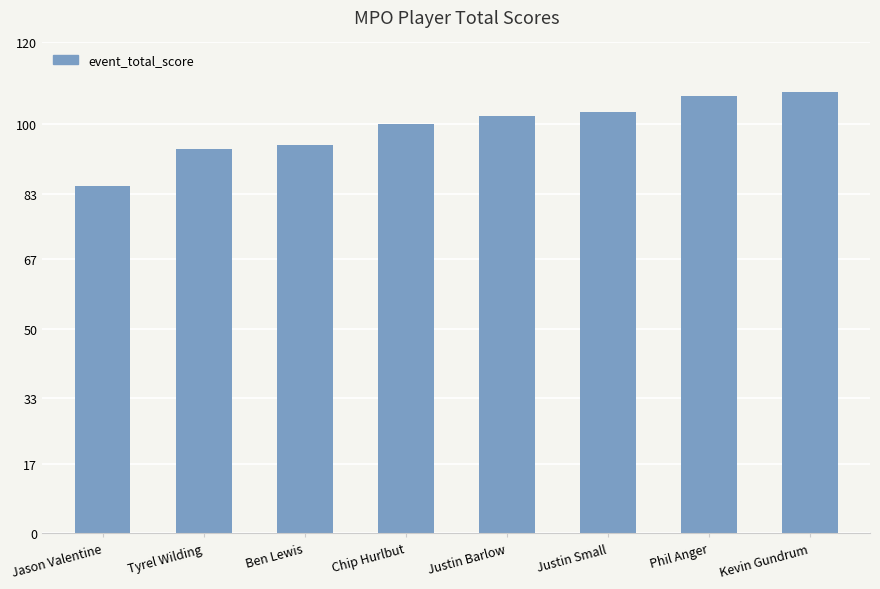

List the labels in order of value, largest first.

Kevin Gundrum, Phil Anger, Justin Small, Justin Barlow, Chip Hurlbut, Ben Lewis, Tyrel Wilding, Jason Valentine